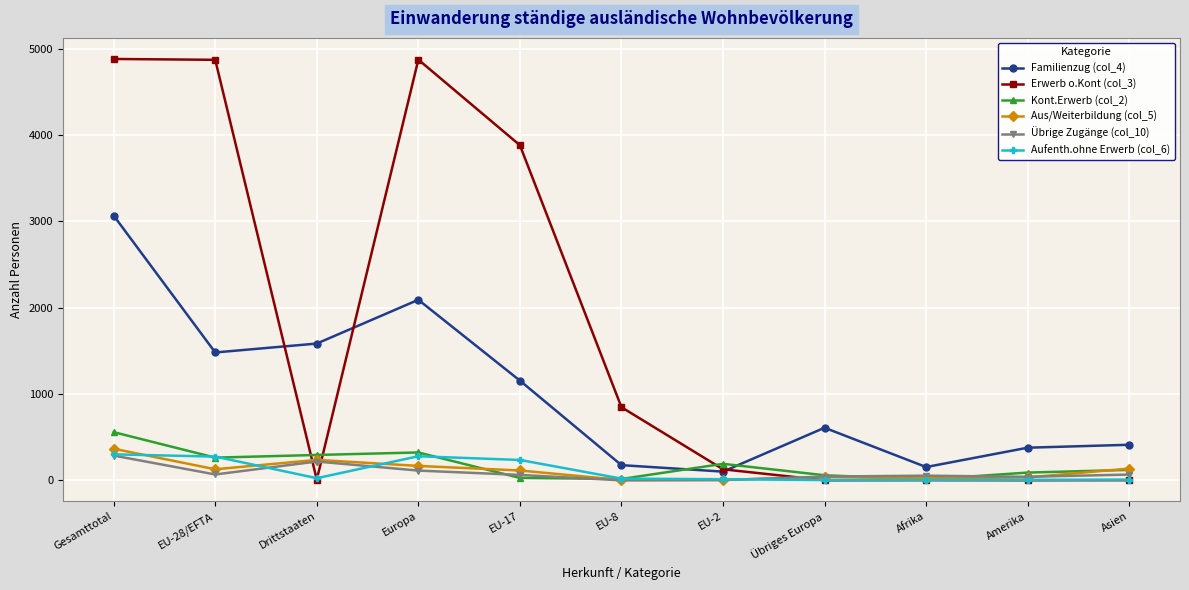

What is the label of the 5th point from the right?

EU-2